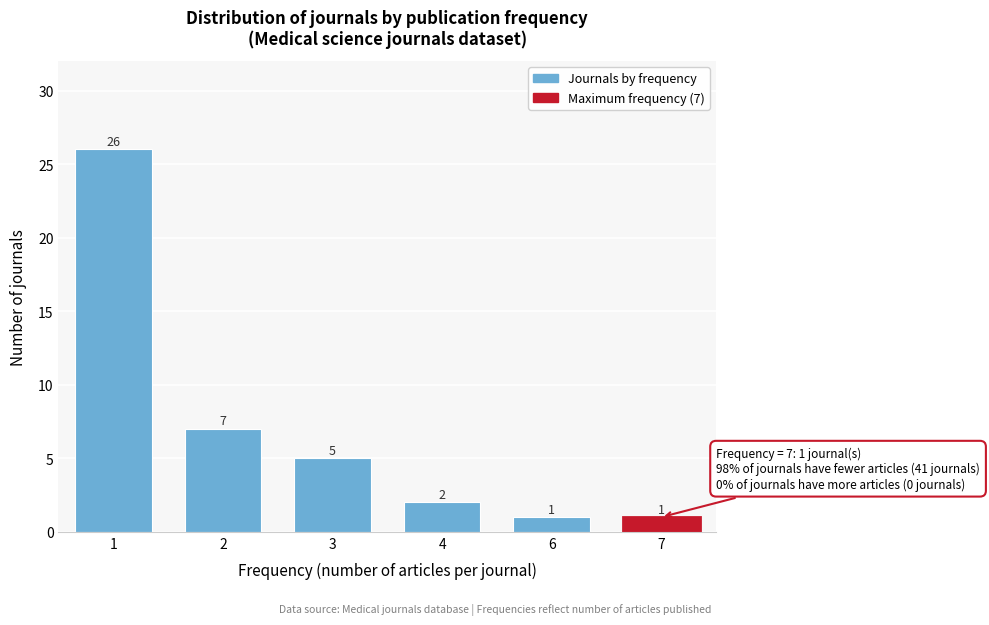

Reading left to right, list all the values displayed in this chart.

26	7	5	2	1	1